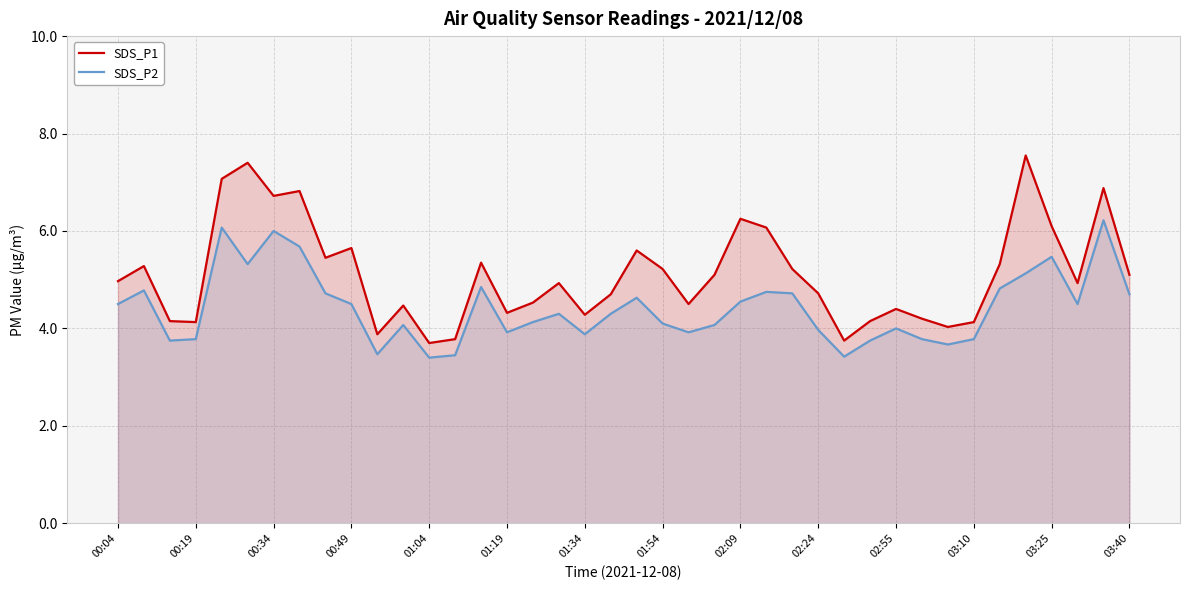

What is the minimum value for SDS_P2?

3.4